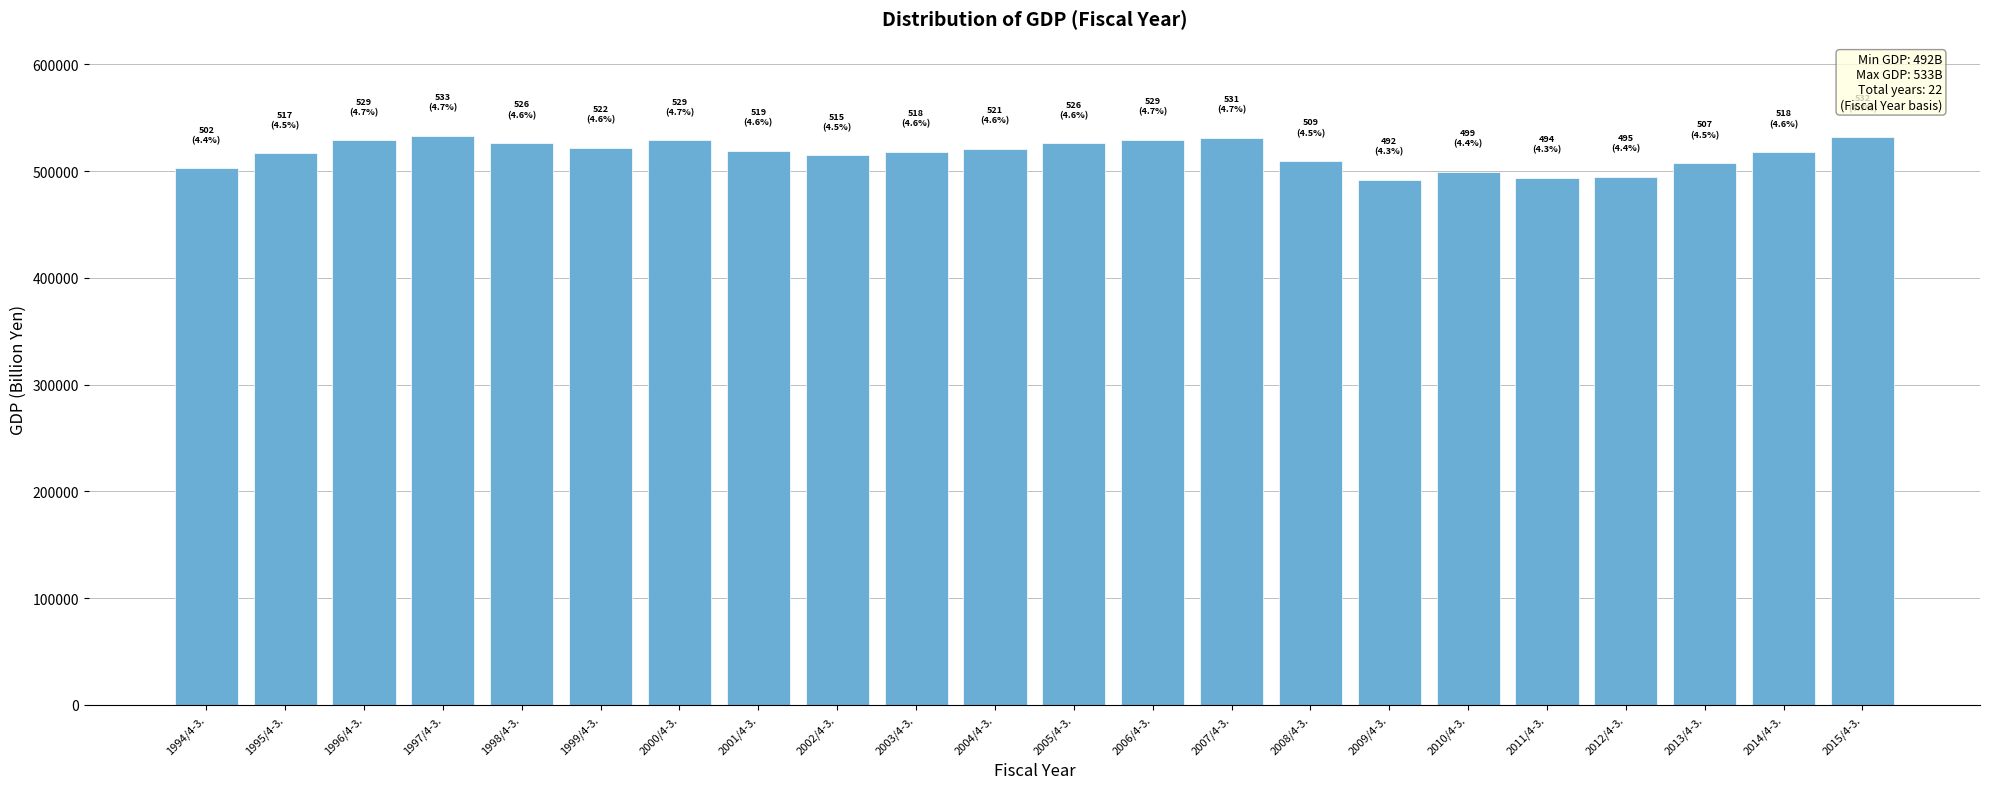

What is the label of the 8th bar from the left?

2001/4-3.